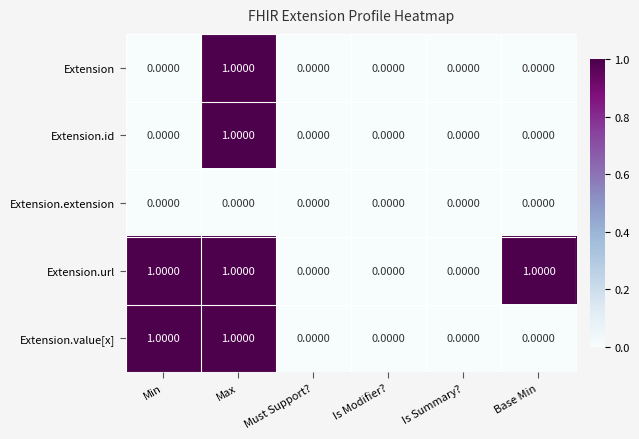

How many positive values does the Extension.url series have?

3